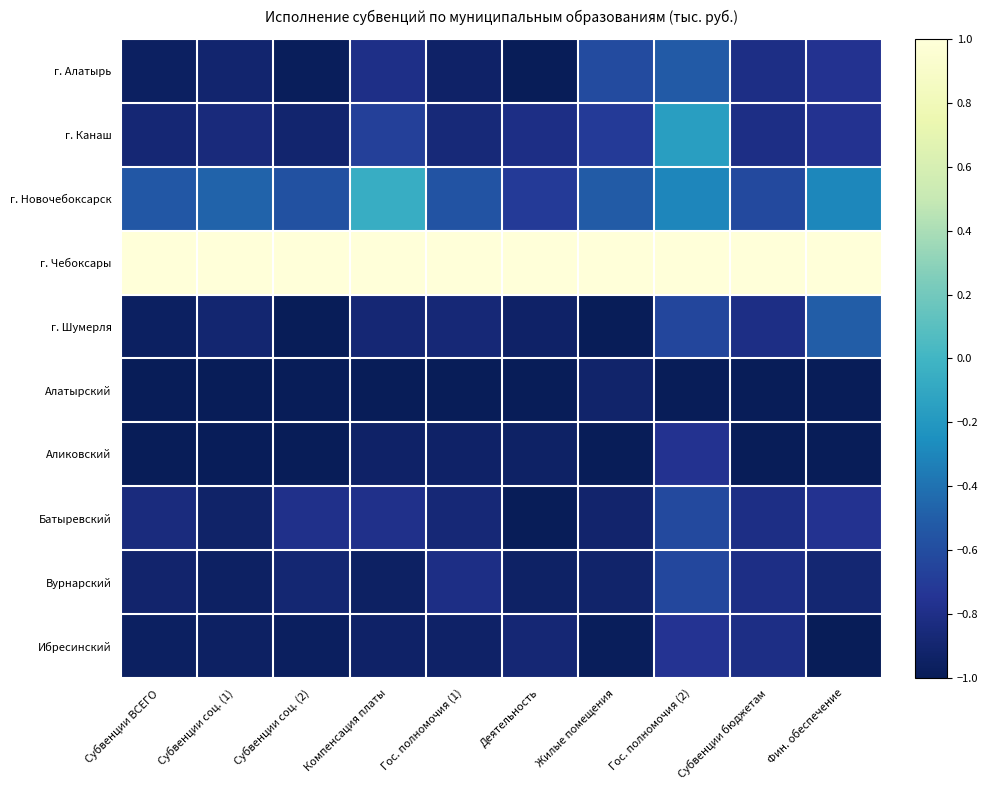

Which series has the largest total across all categories?

г. Чебоксары